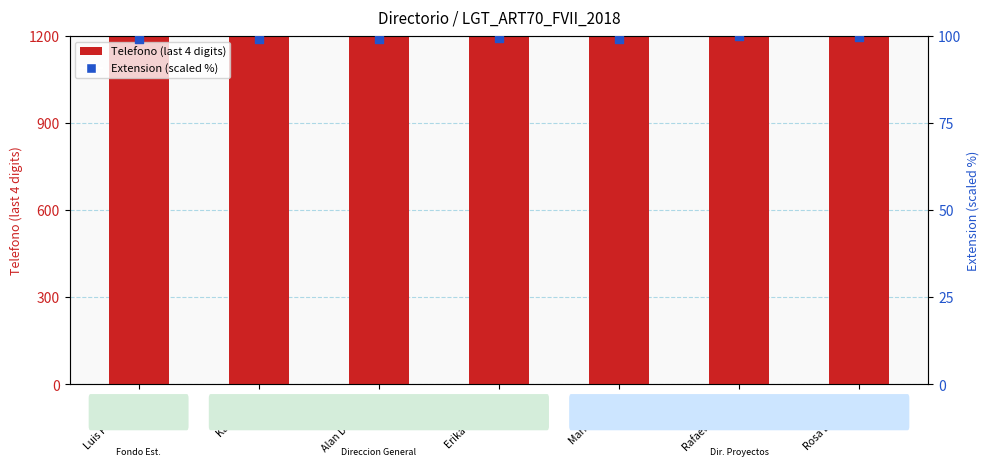

Which series contains the highest Y value?

Telefono (last 4 digits)